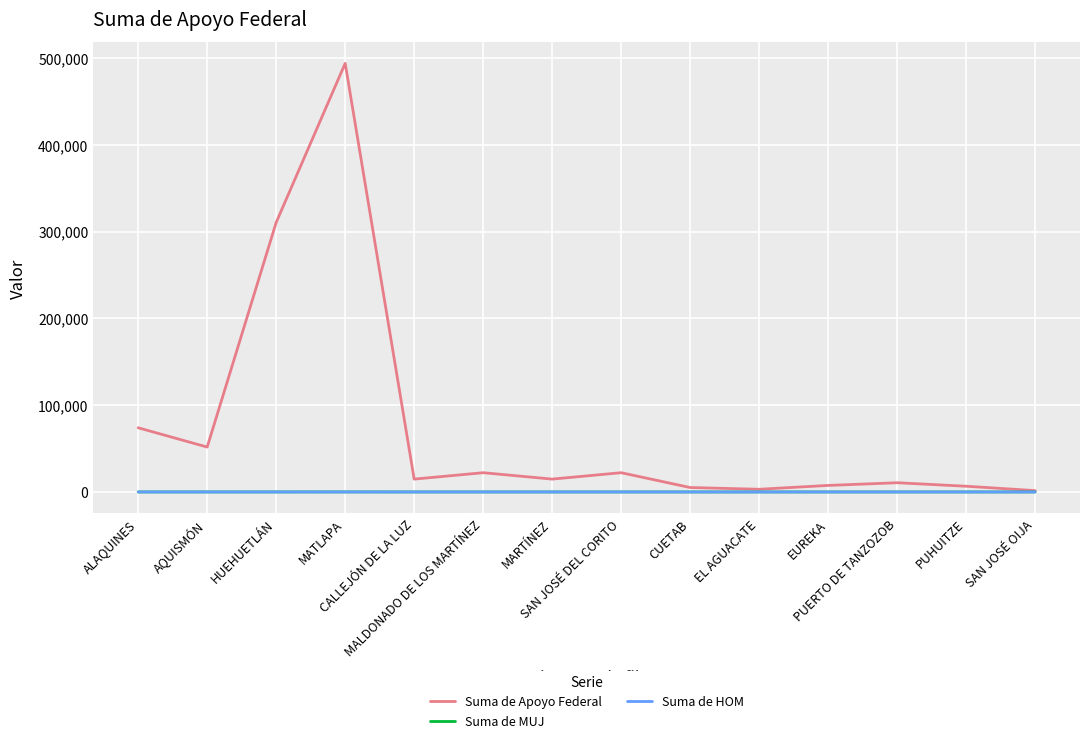

Which series has the widest spread of values?

Suma de Apoyo Federal